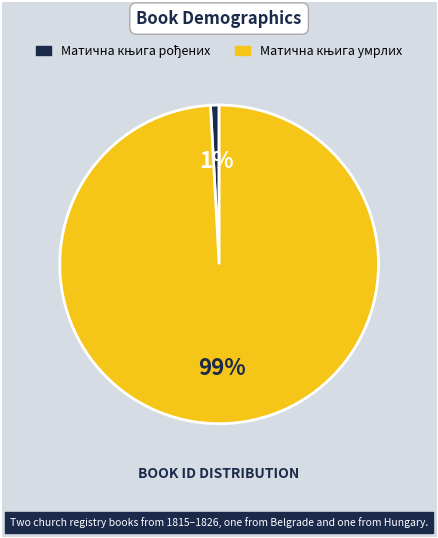

Count the number of slices in the pie.

2